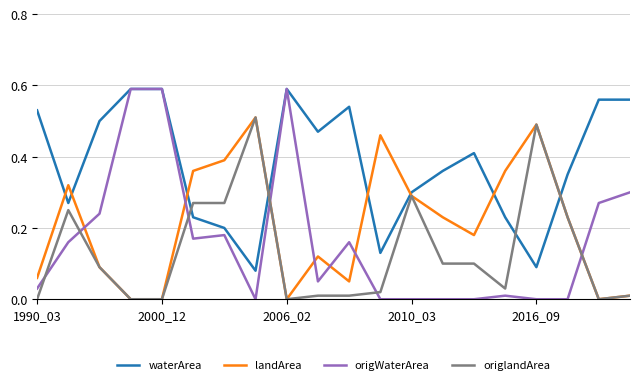

Which series ends up on top after the final intersection of waterArea and landArea?

waterArea